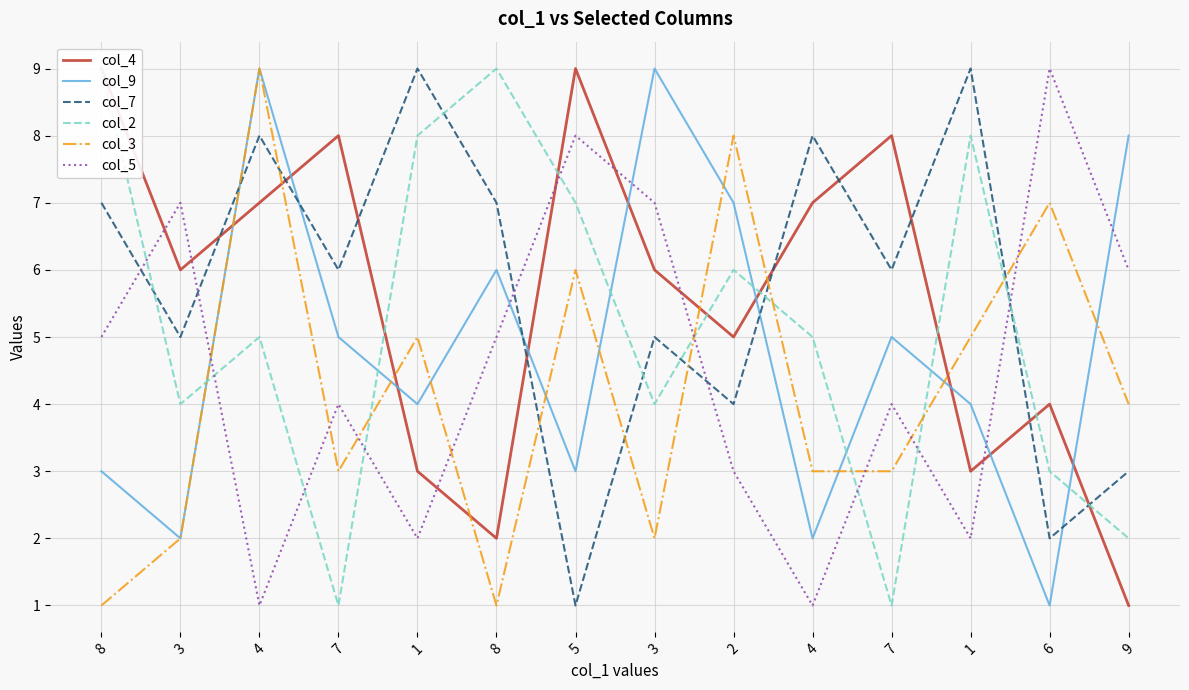

Which series has the largest range (max minus min)?

col_4